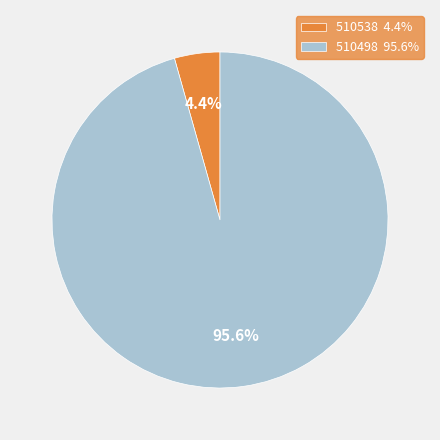

Does any single category account for the majority?

Yes